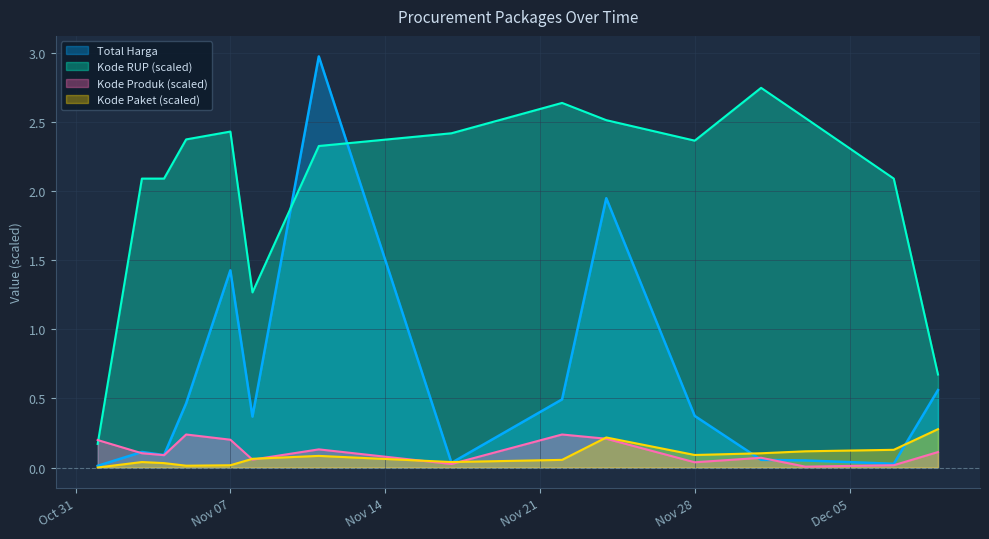

In Kode Produk, how many points are higher than both neighbors (excluding endpoints)?

4